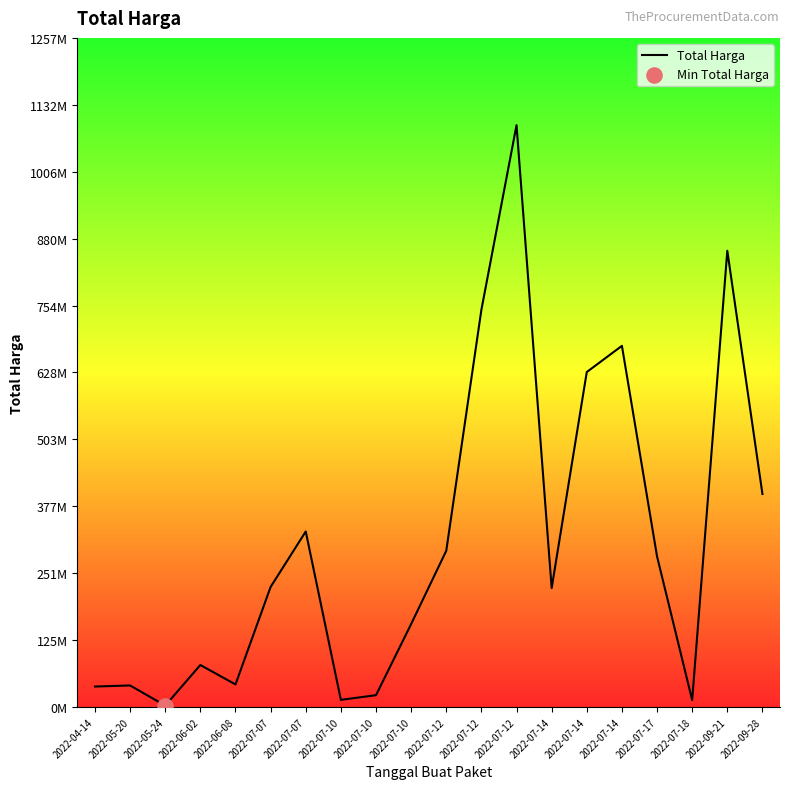

Between 2022-04-14 and 2022-05-20, which is larger?

2022-05-20